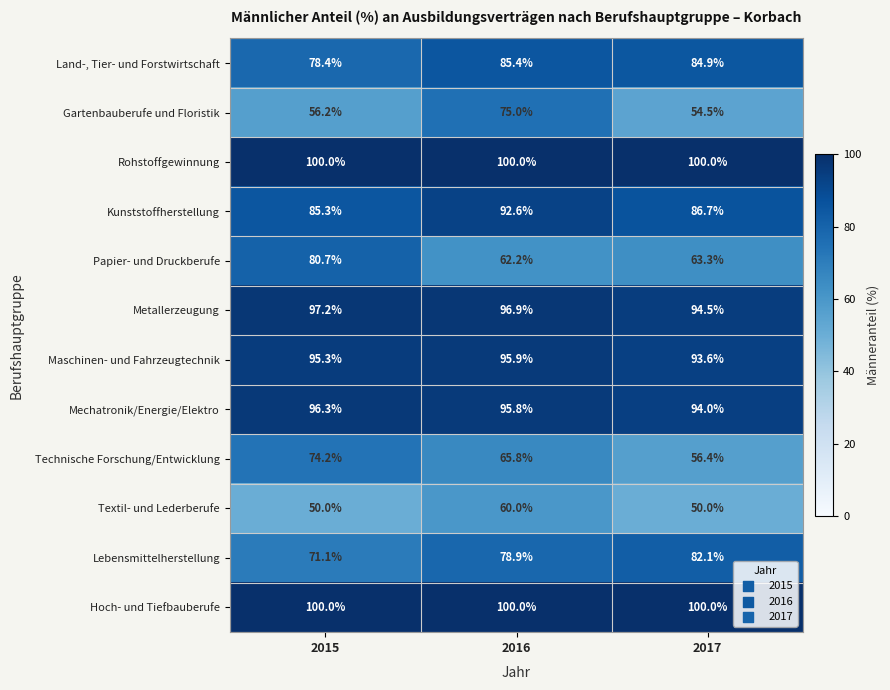

Which series has the largest range (max minus min)?

Gartenbauberufe und Floristik